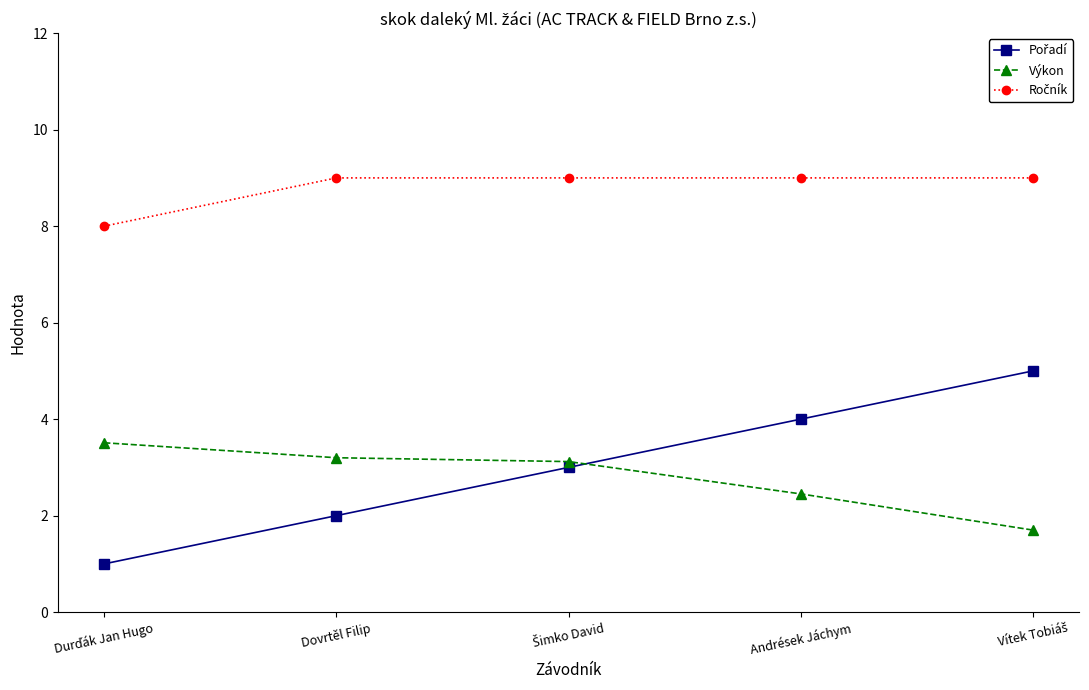

At how many categories does at least one series exceed 7?

5